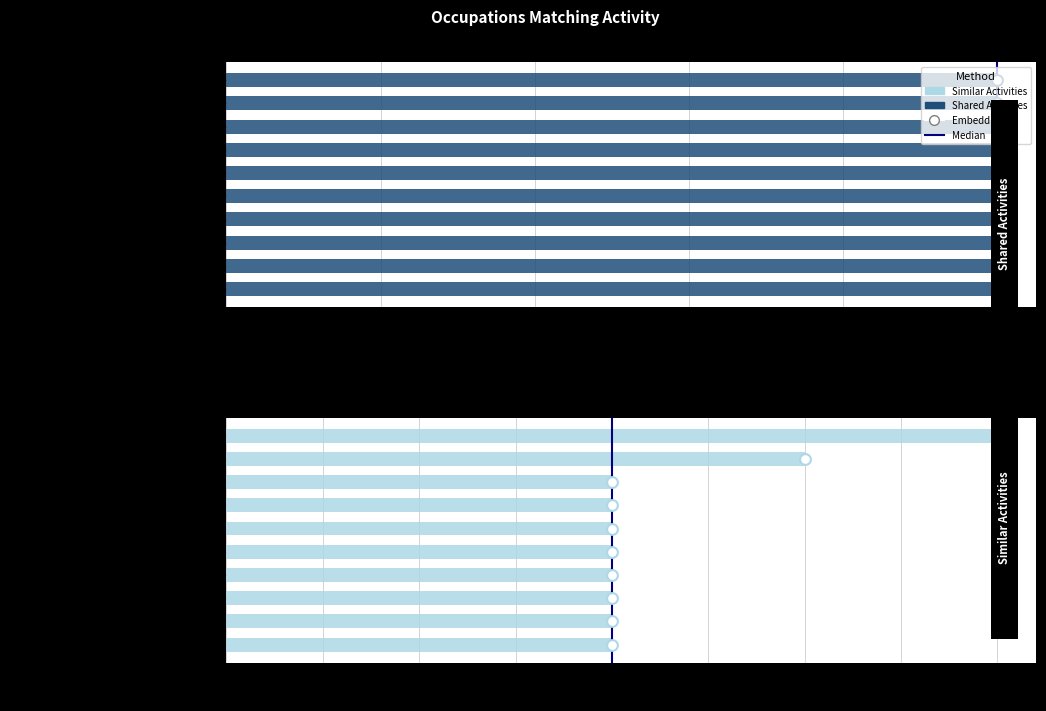

What is the ratio of the value at Grinding, Lapping, Polishing Machine to the value at Sewing Machine Operators?

0.5